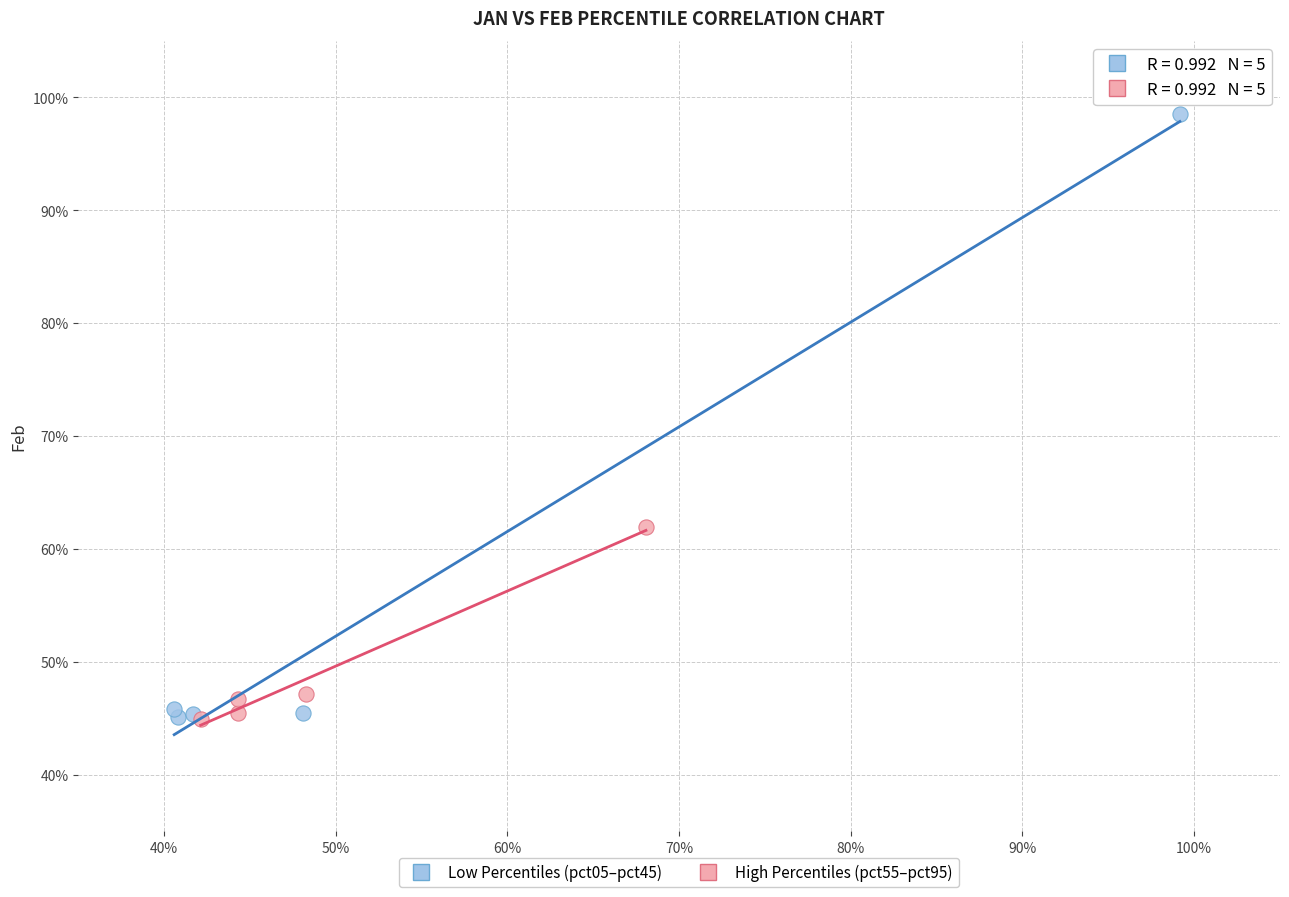

Which series has the largest Y range (max minus min)?

Low Percentiles (pct05–pct45)